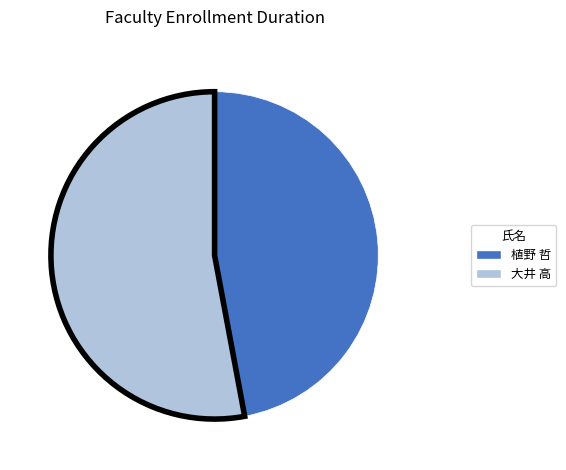

Is there a majority slice in this chart?

Yes